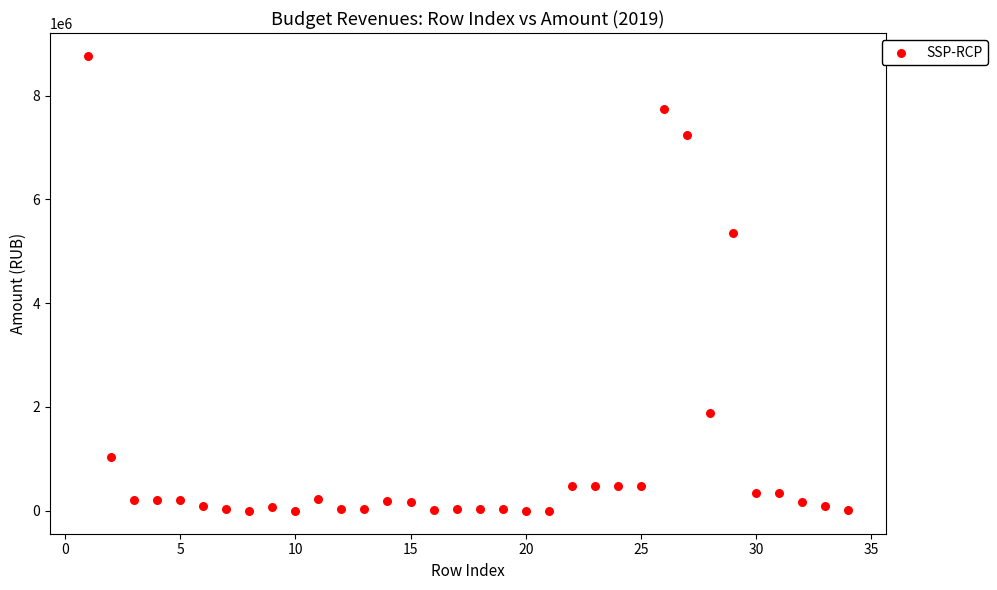

What is the range of Y values (max minus min)?

8776510